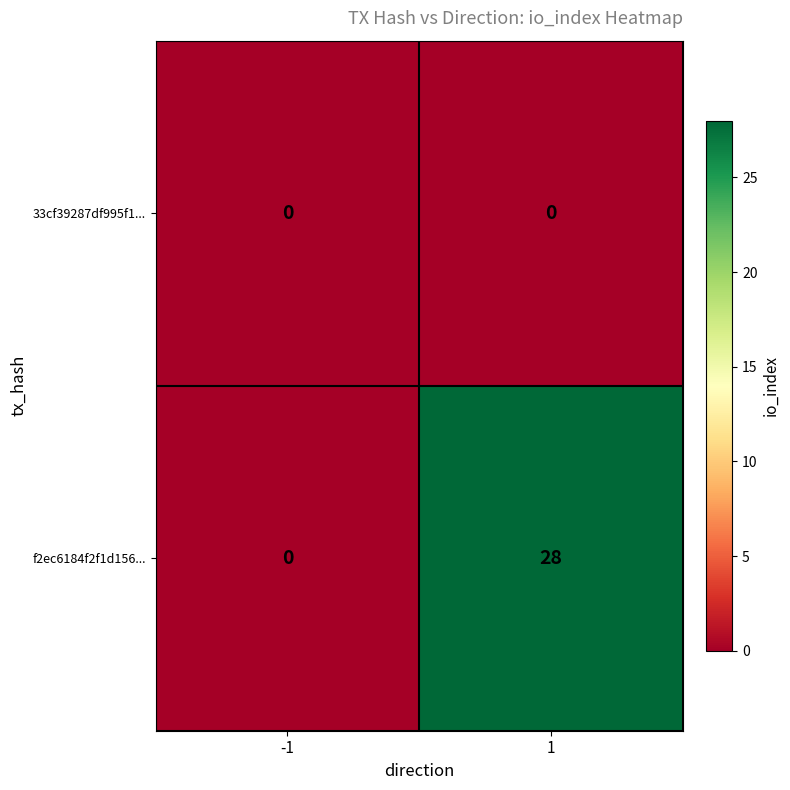

The value of f2ec6184f2f1d156... at 1 is 28. True or false?

True